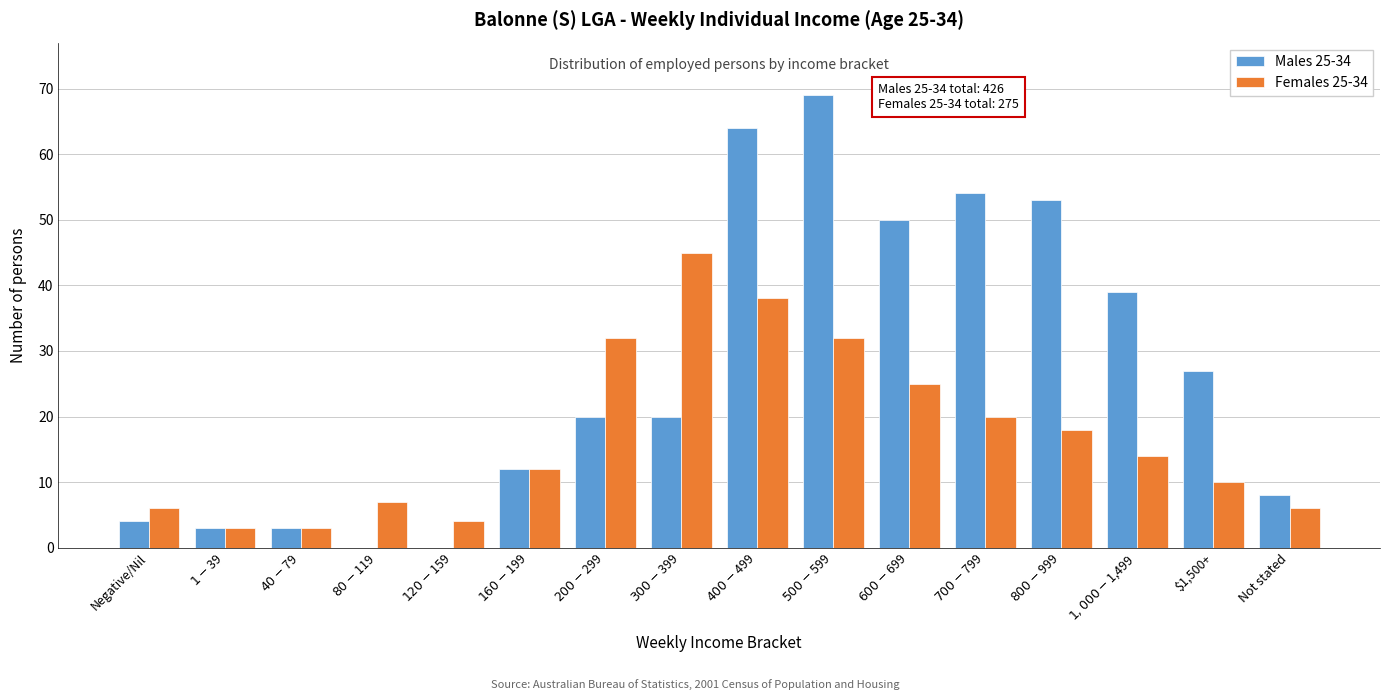

Is it true that Males 25-34 equals 7 at $1,500+?

False